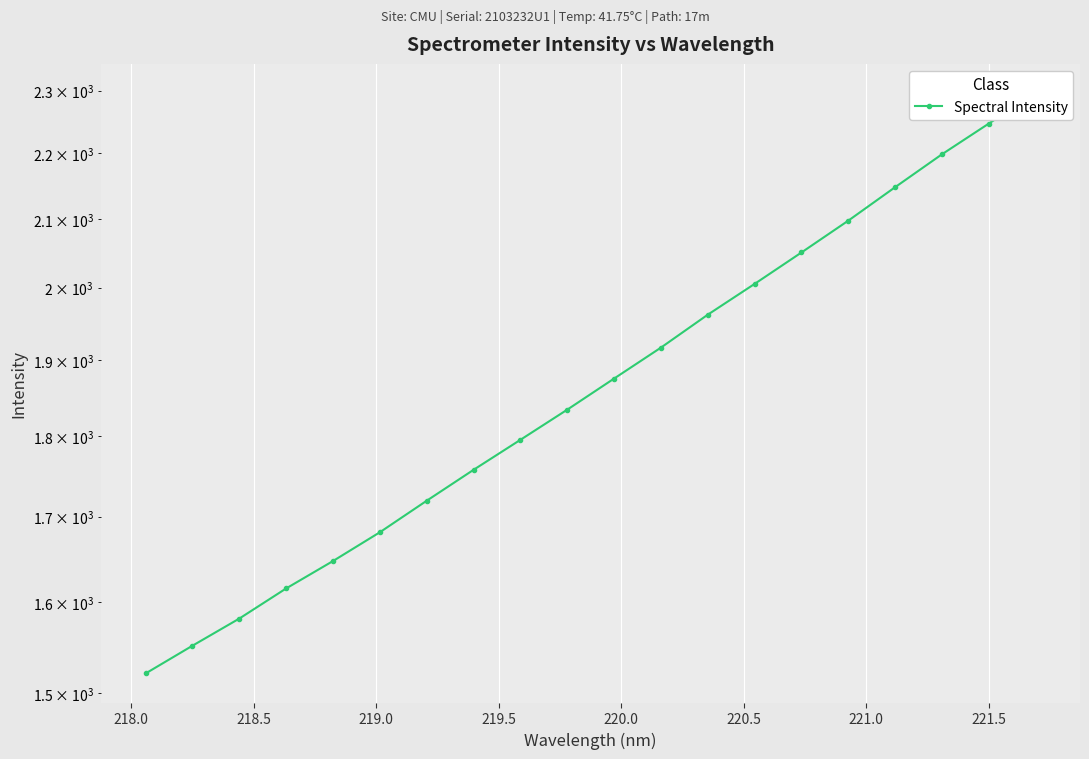

What is the difference between the maximum and minimum values?

775.3